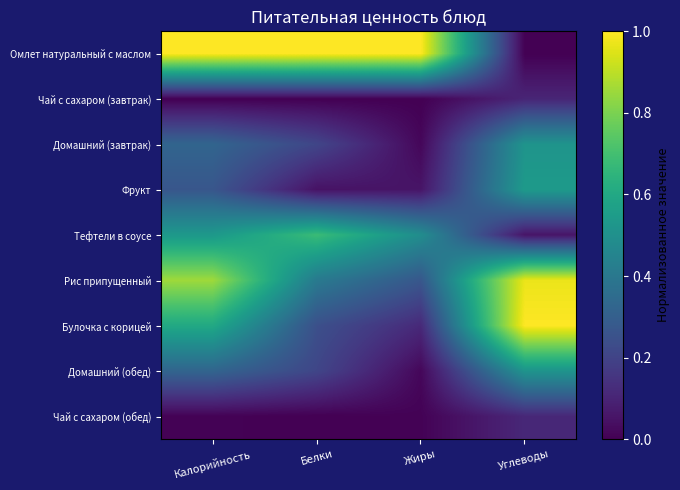

How many distinct data groups are displayed?

9